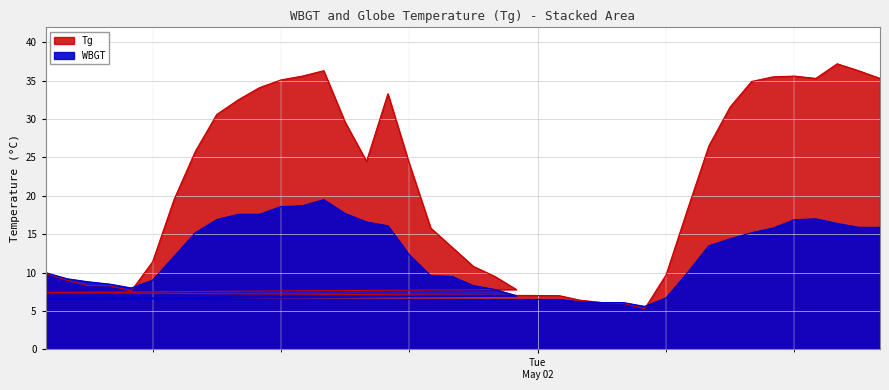

Which series has the largest range (max minus min)?

Tg